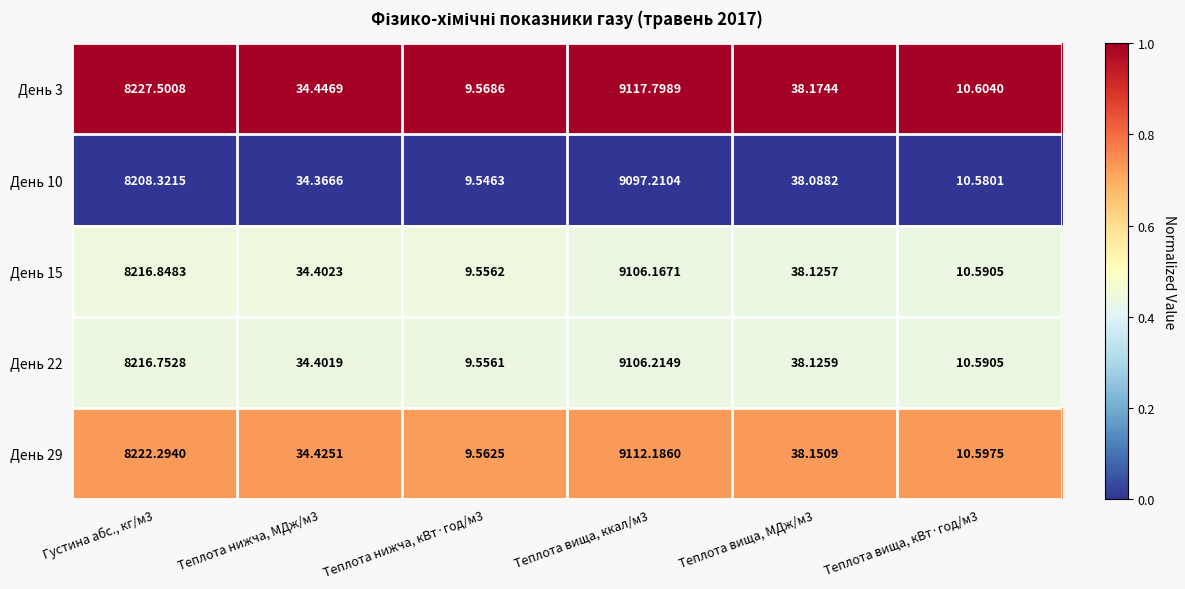

Is the value of День 10 at Теплота нижча, МДж/м3 greater than the value of День 22 at Теплота нижча, МДж/м3?

No